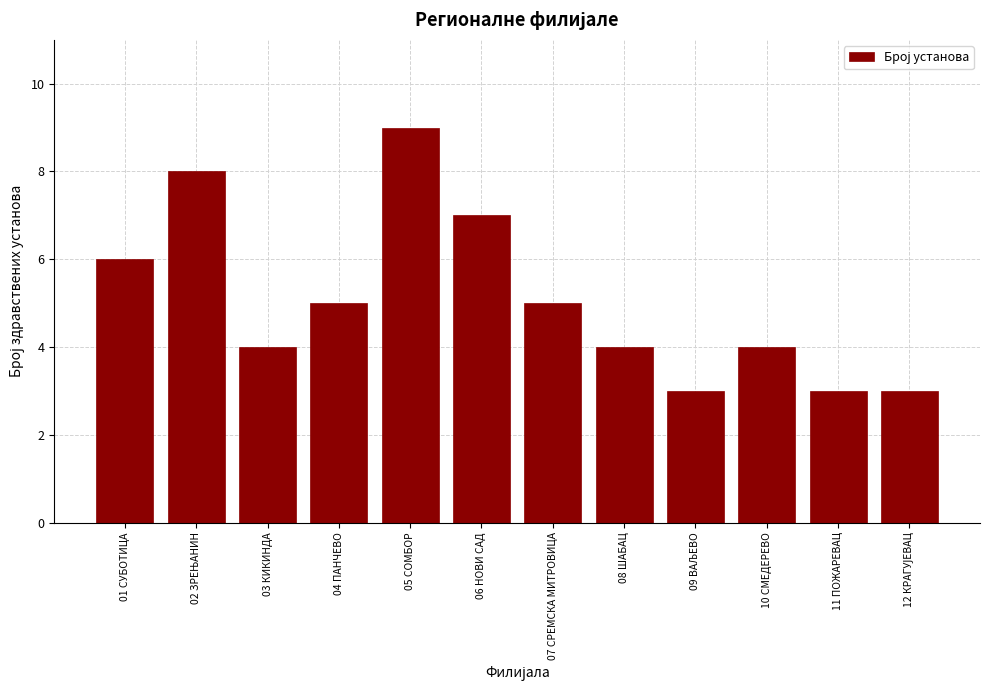

Reading left to right, list all the values displayed in this chart.

6	8	4	5	9	7	5	4	3	4	3	3